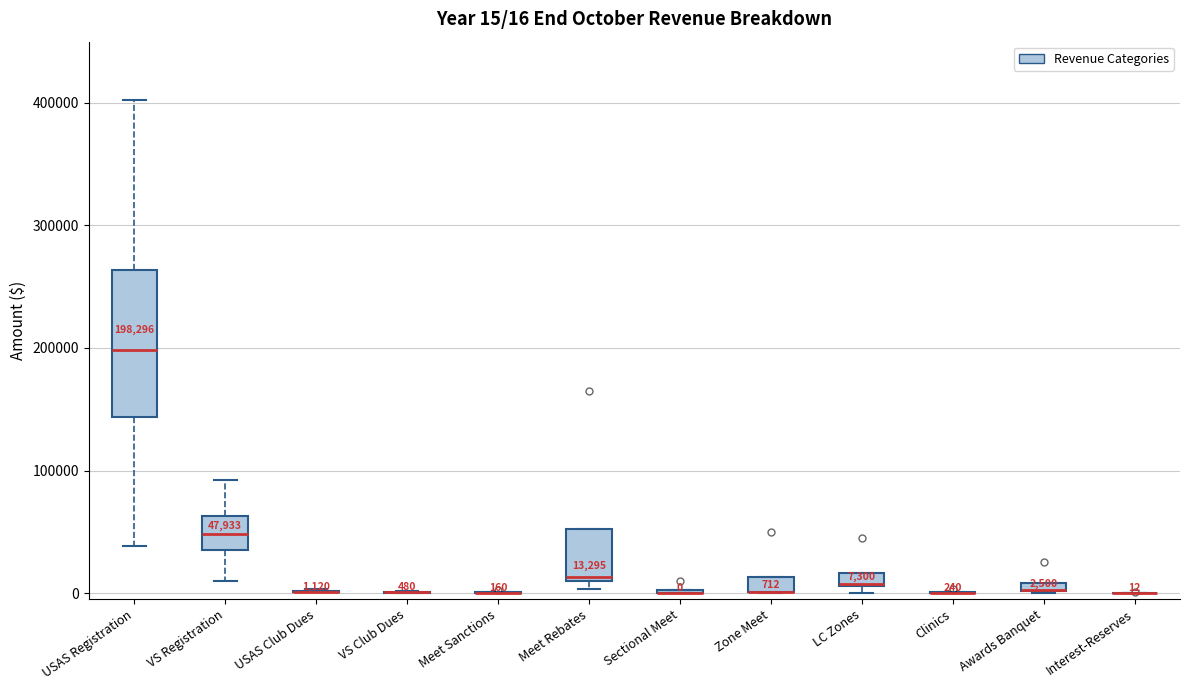

Comparing the boxes themselves (not the whiskers), which one is the tallest?

USAS Registration